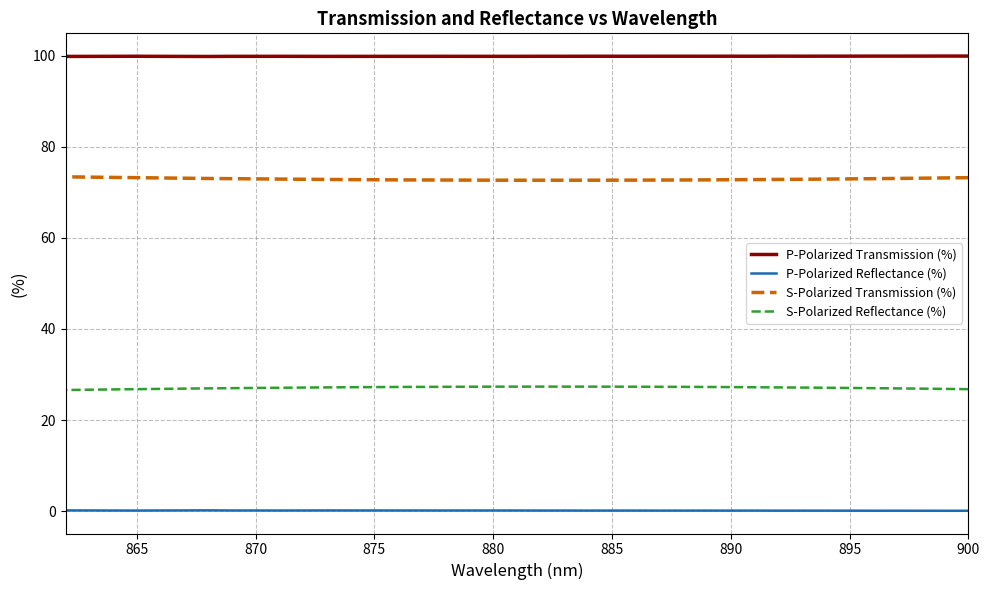

True or false: S-Polarized Reflectance (%) has more than 1 points higher than both neighbors.

False